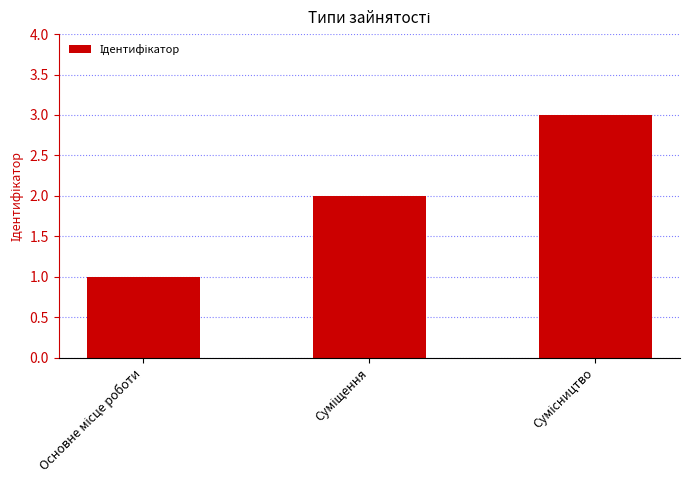

What is the greatest value displayed?

3